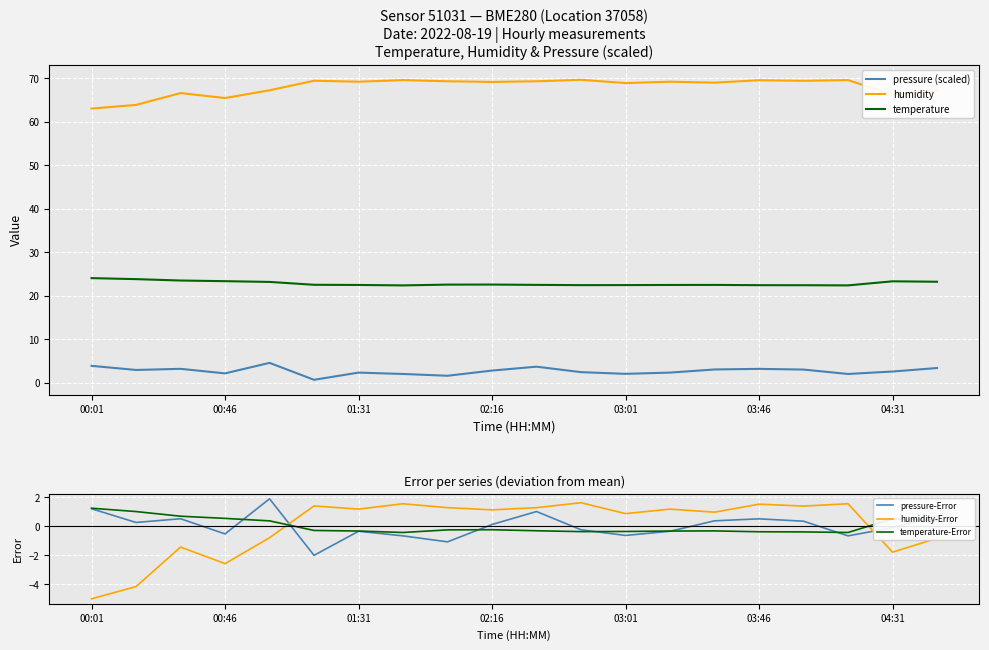

Rank the series by their maximum value, from lowest to highest.

temperature-Error, humidity-Error, pressure-Error, pressure (scaled), temperature, humidity